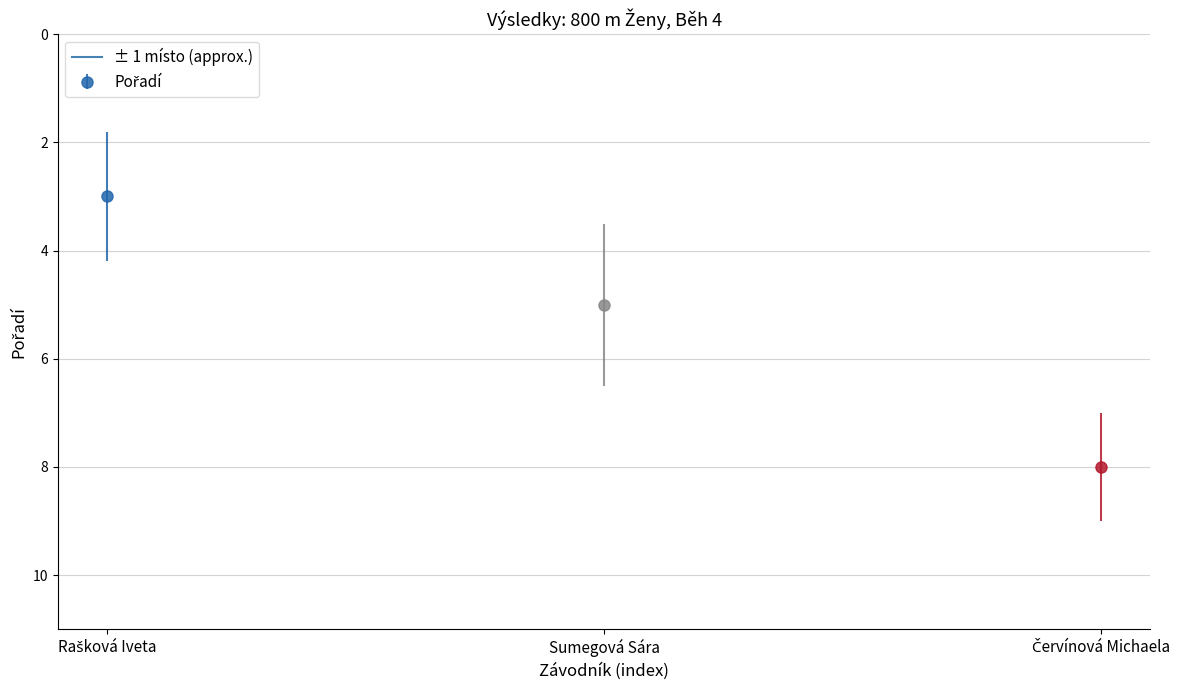

What is the smallest value displayed?

3